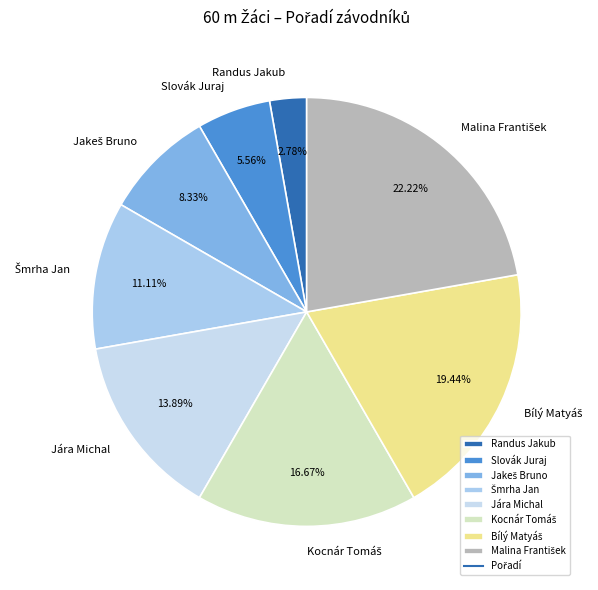

Does any single category account for the majority?

No